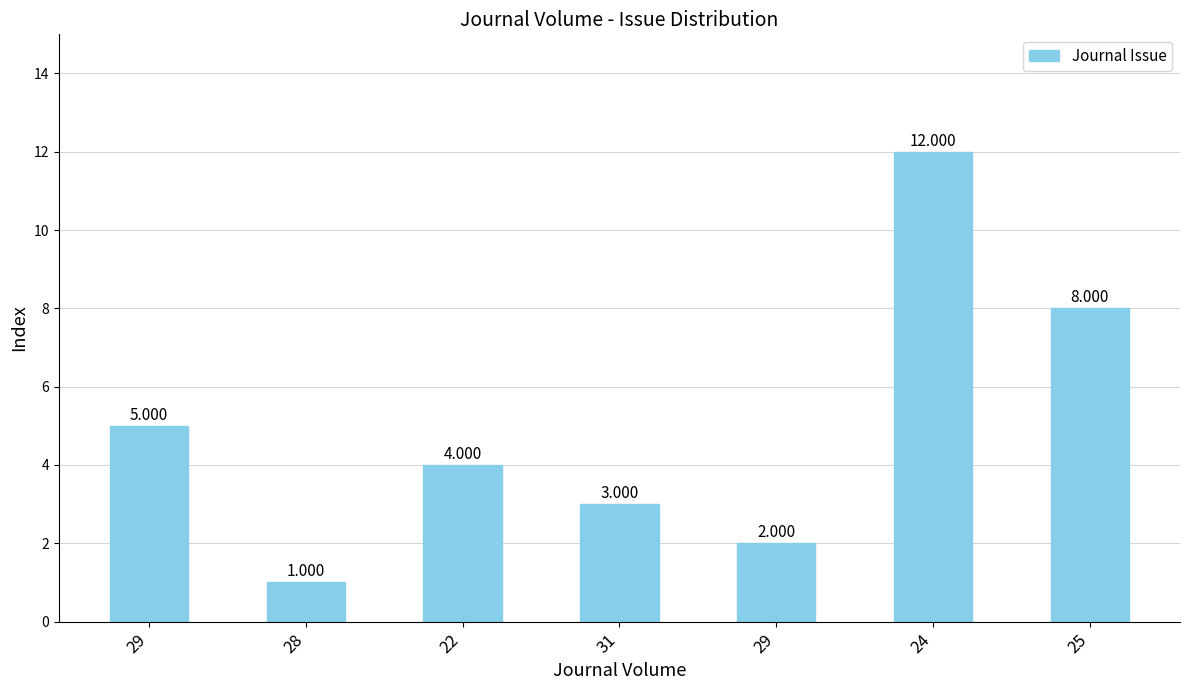

What is the ratio of the value at 29 to the value at 31?

0.7